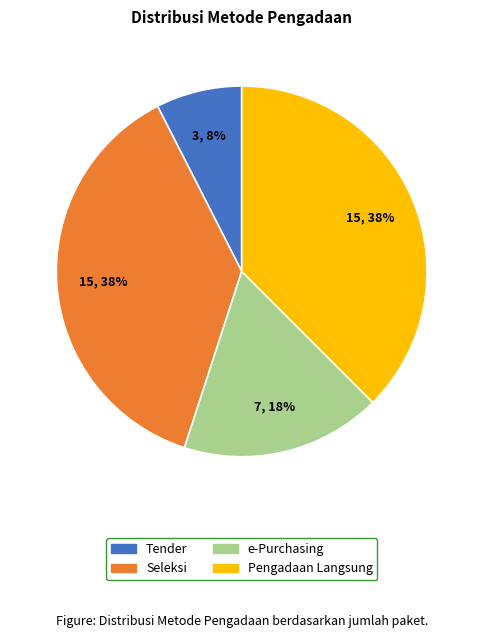

Which has a higher value, Tender or Seleksi?

Seleksi